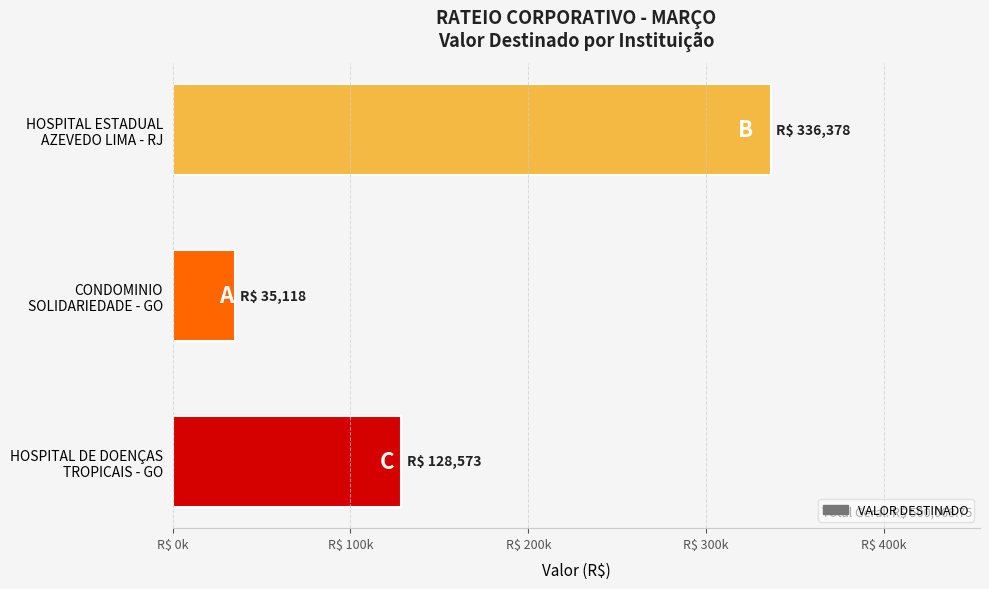

What is the difference between the maximum and minimum values?

301260.2